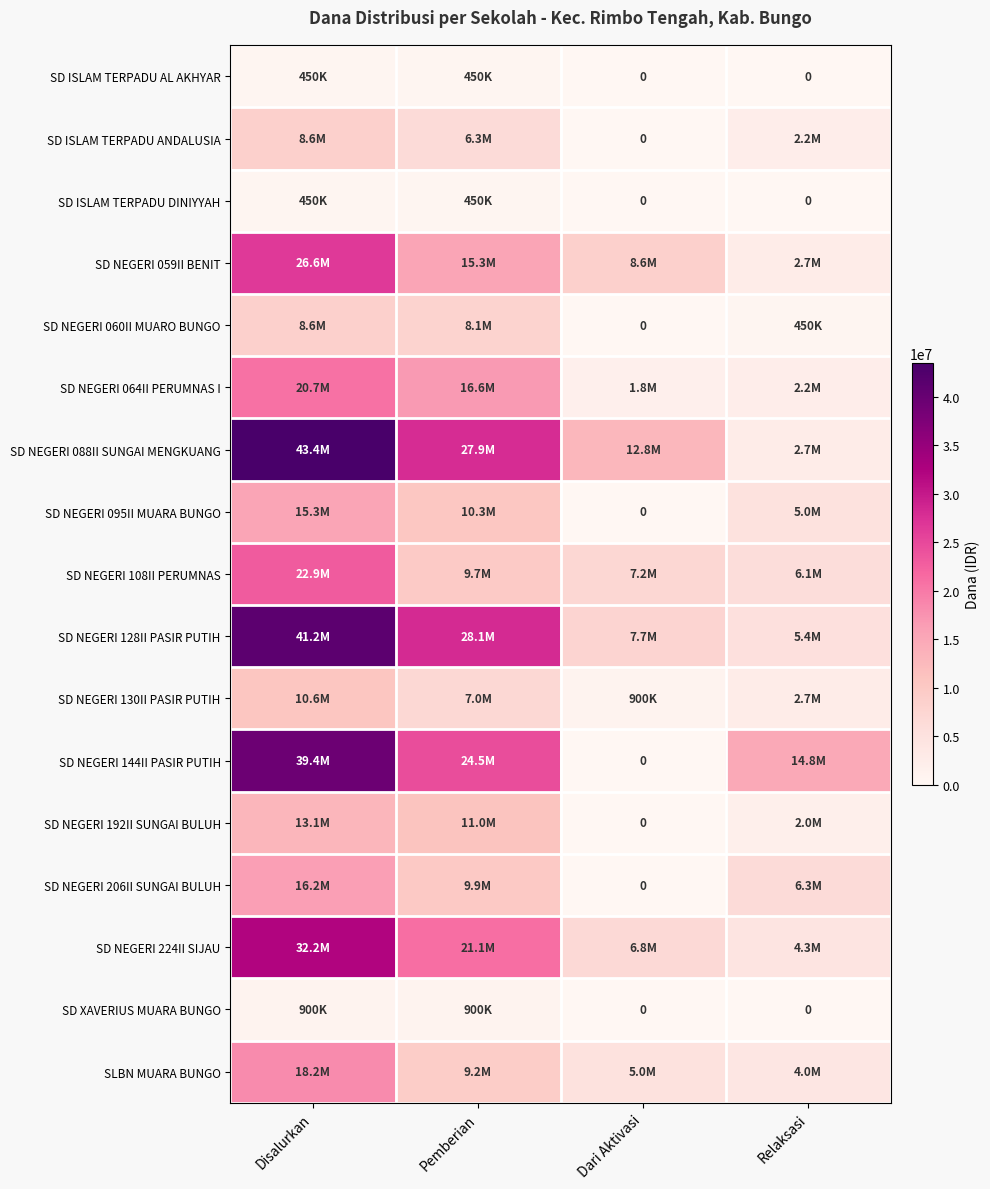

At which category is the sum across all series the highest?

Disalurkan